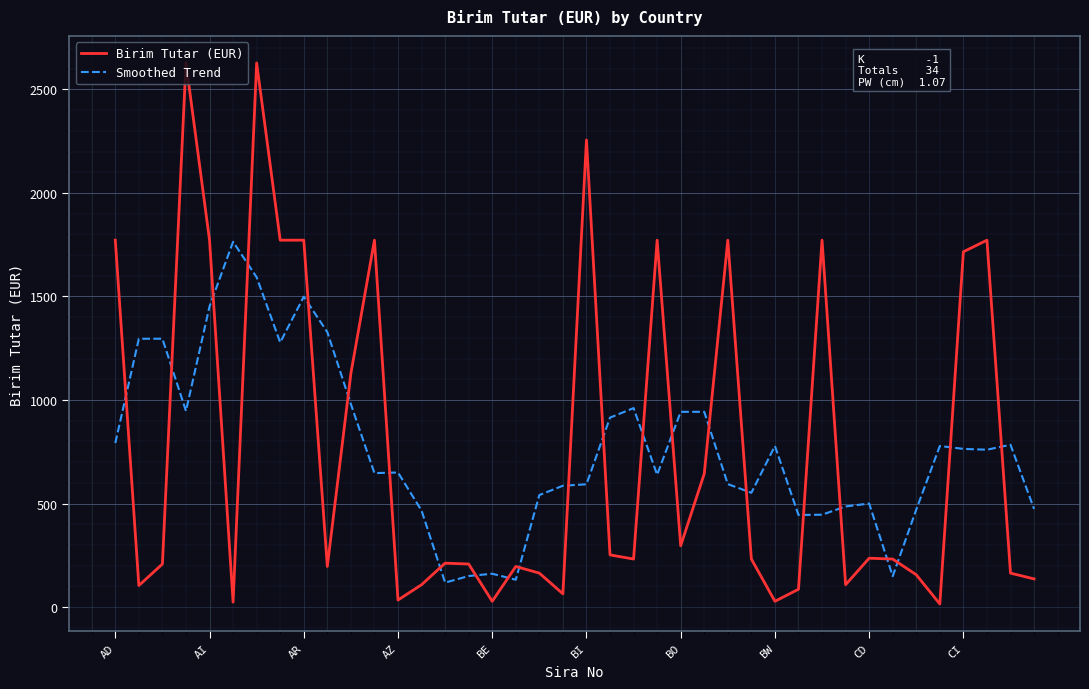

How many times do Birim Tutar (EUR) and Smoothed Trend cross each other?

23